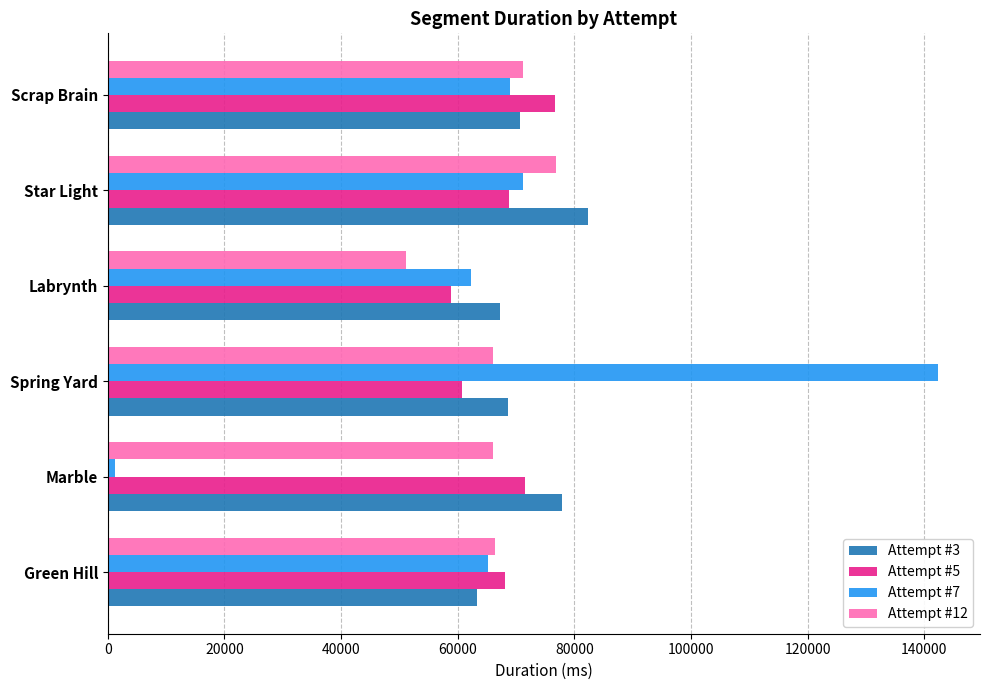

What is the minimum value for Attempt #12?

51115